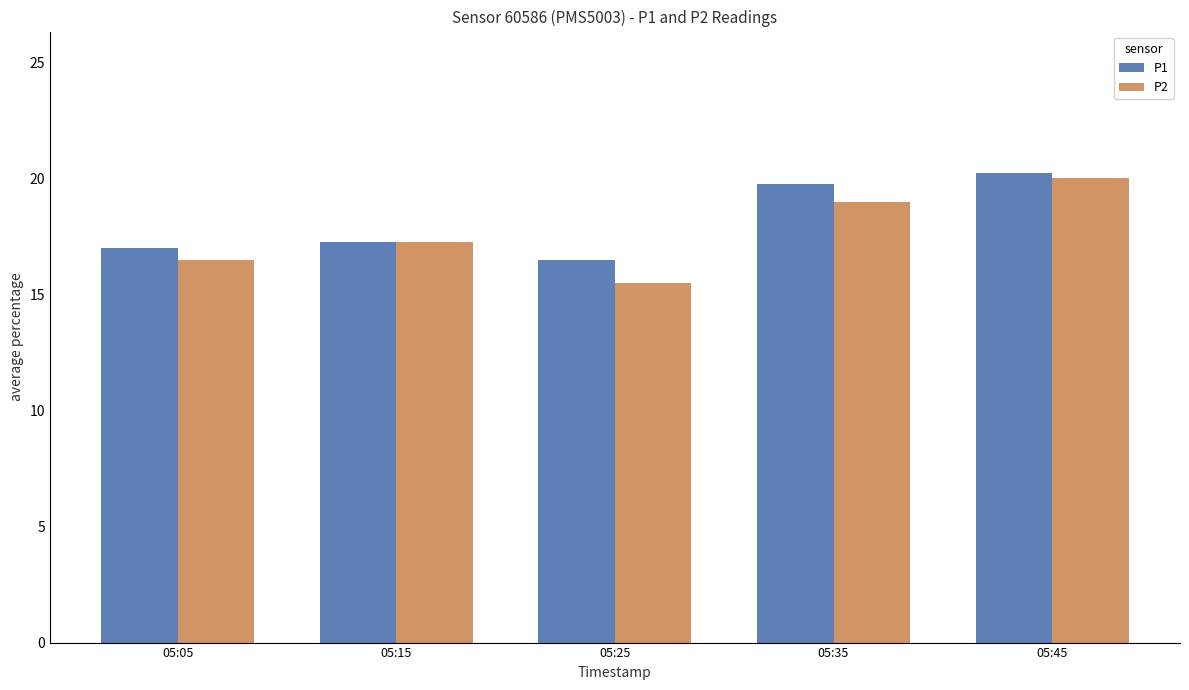

Between 05:15 and 05:25, which series saw the biggest shift?

P2